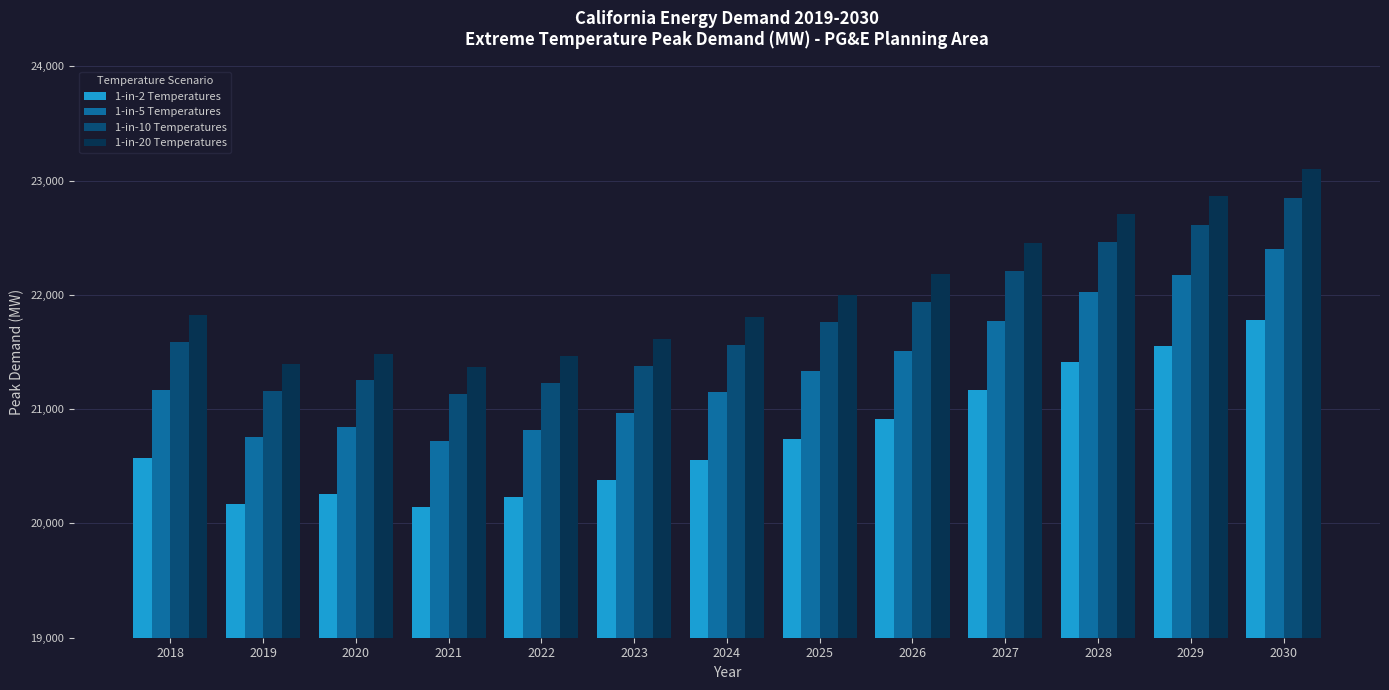

True or false: 1-in-10 Temperatures has a value of 27675.7 at 2020.

False